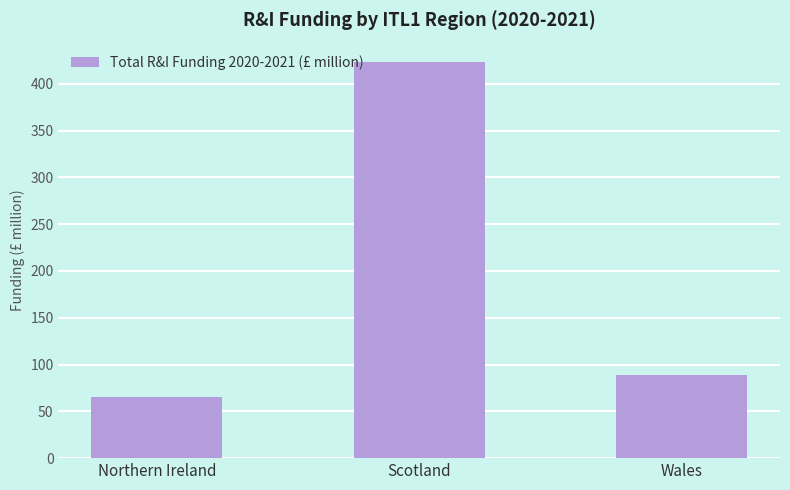

Reading left to right, what are all the values shown in this chart?

Northern Ireland=65.3	Scotland=422.9	Wales=89.3